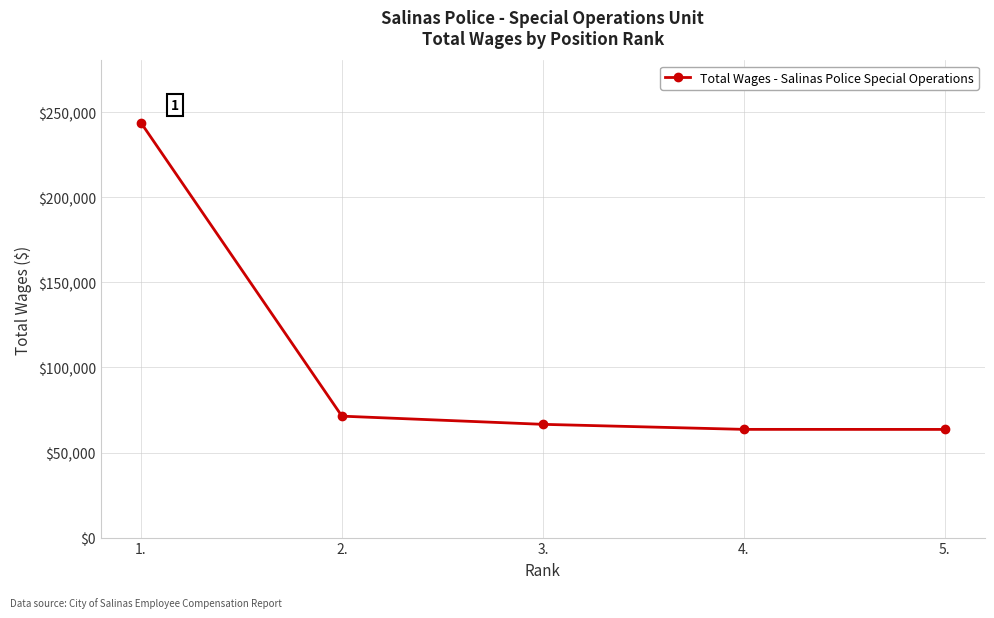

What is the ratio of the value at 2. to the value at 3.?

1.1